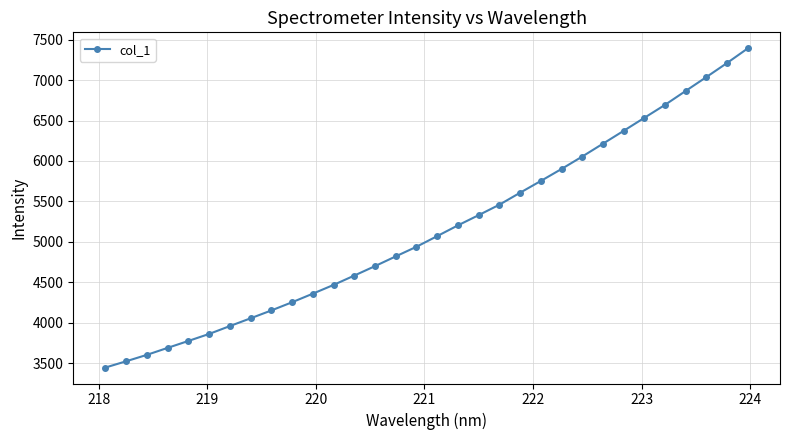

What is the average value?

5152.3